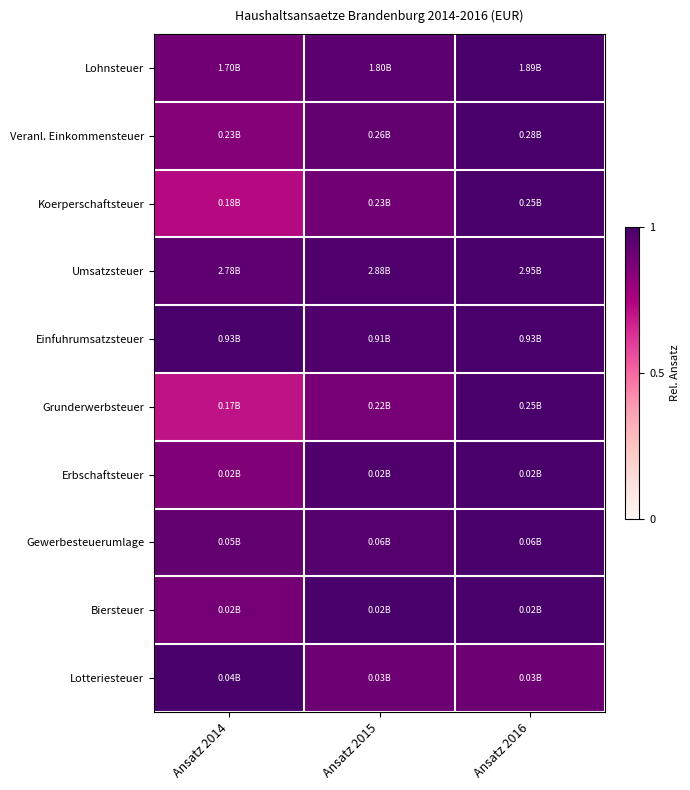

What is the minimum value shown in the chart?

0.7